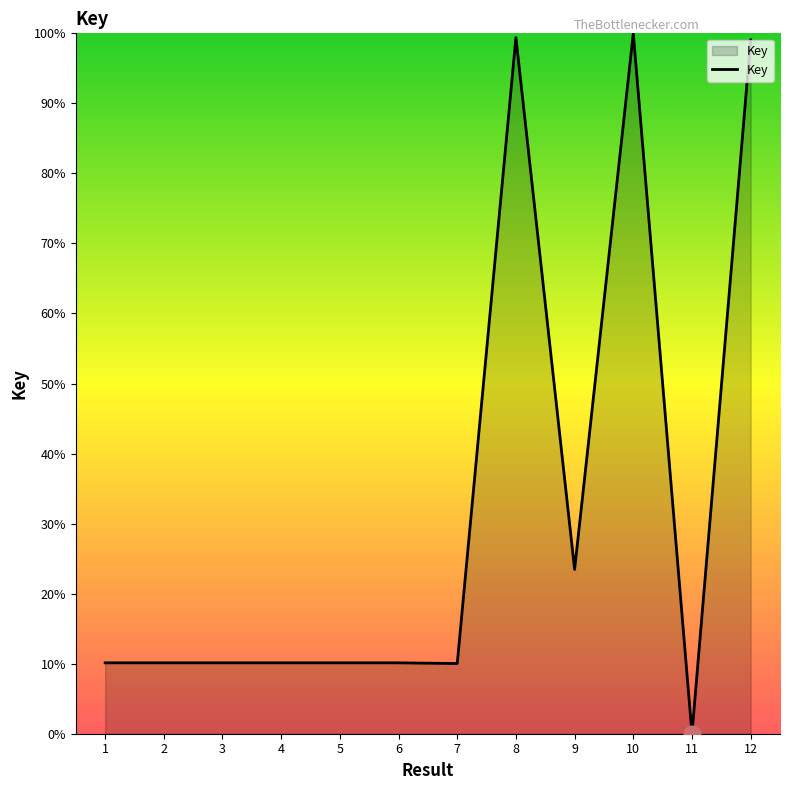

Approximately how many times larger is the value at 5 compared to 4?

1.0